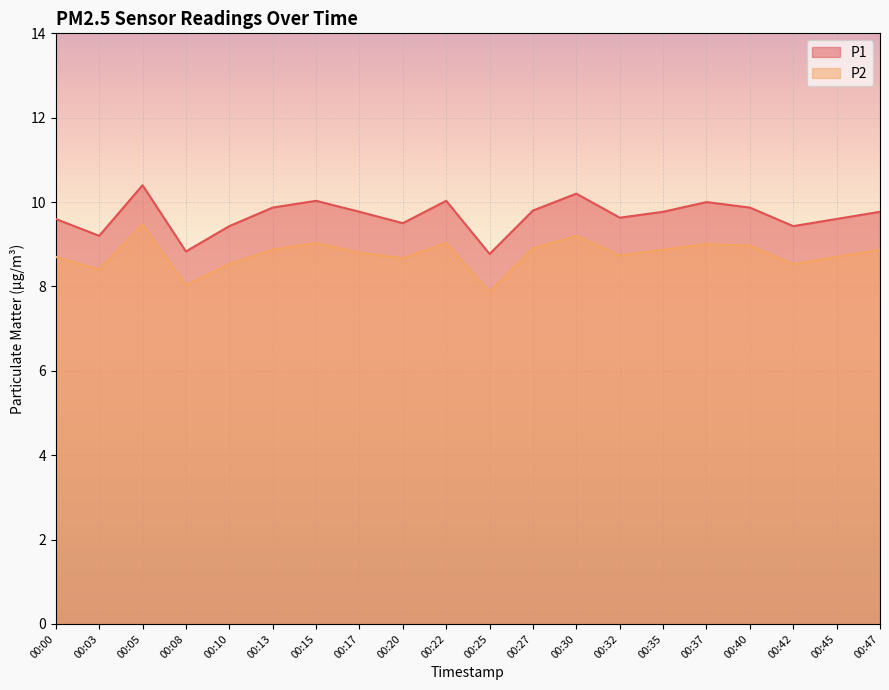

True or false: P2 and P1 cross at least once.

False